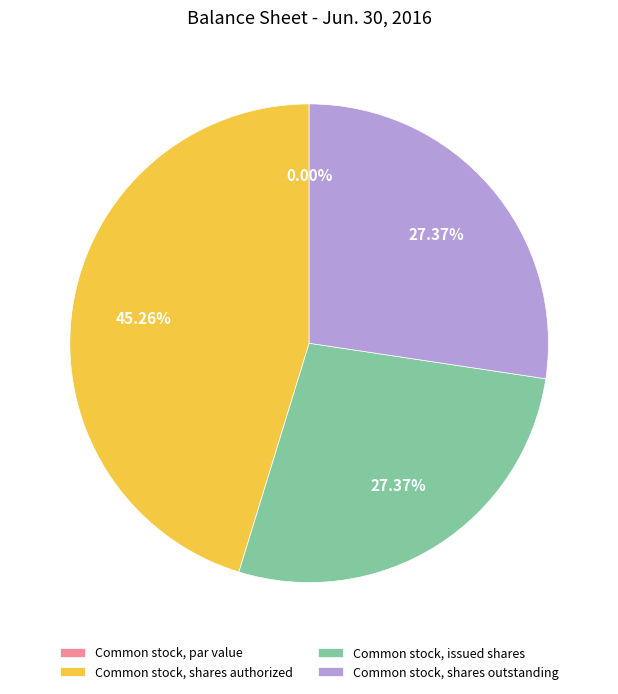

To the nearest percent, what is the combined percentage of Common stock, shares authorized and Common stock, shares outstanding?

73%